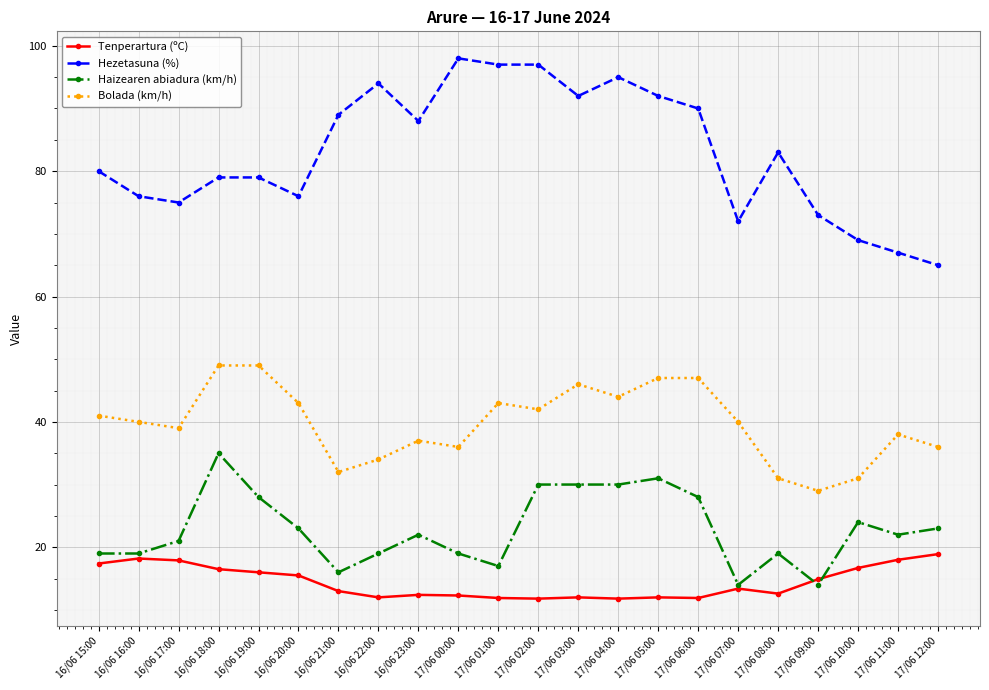

Which category has the highest value in the Haizearen abiadura (km/h) series?

16/06 18:00